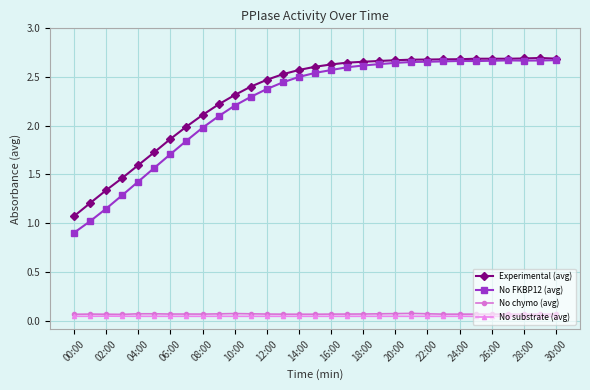

True or false: Experimental (avg) has more than 0 points higher than both neighbors.

True